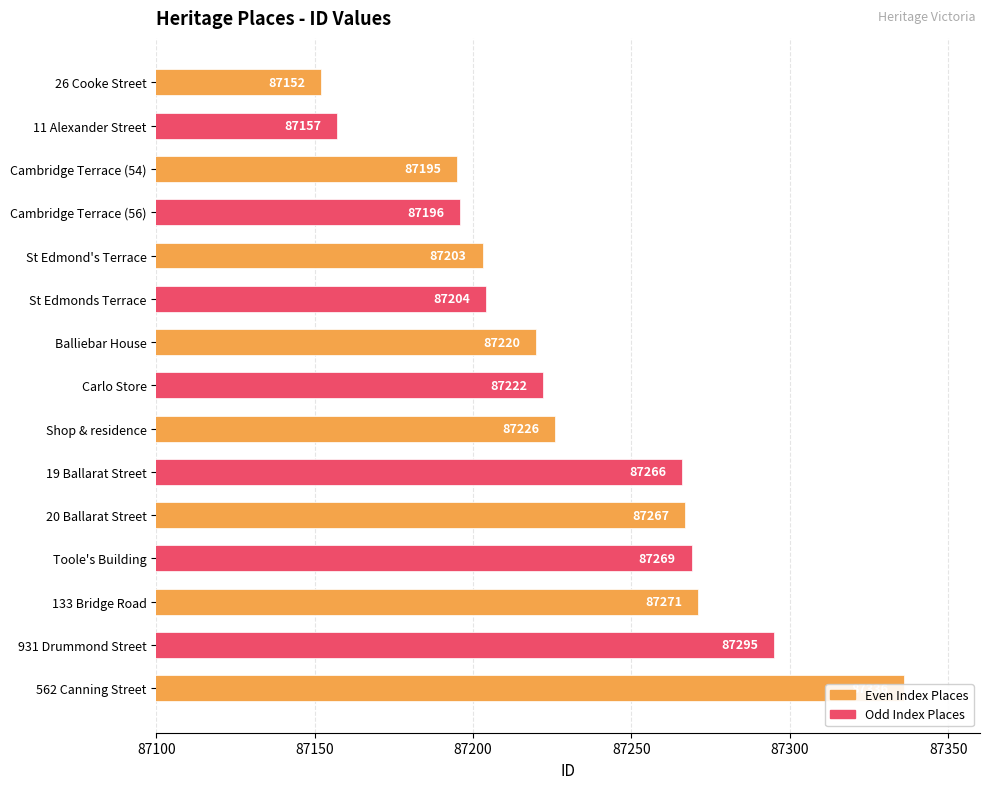

What is the smallest value displayed?

87152